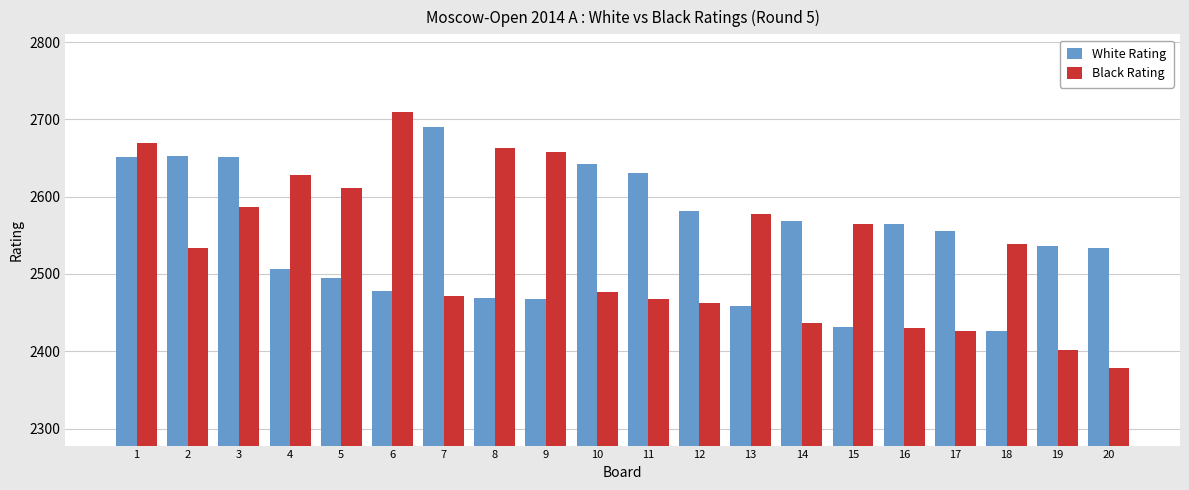

What is the sum of all White Rating values?

50988